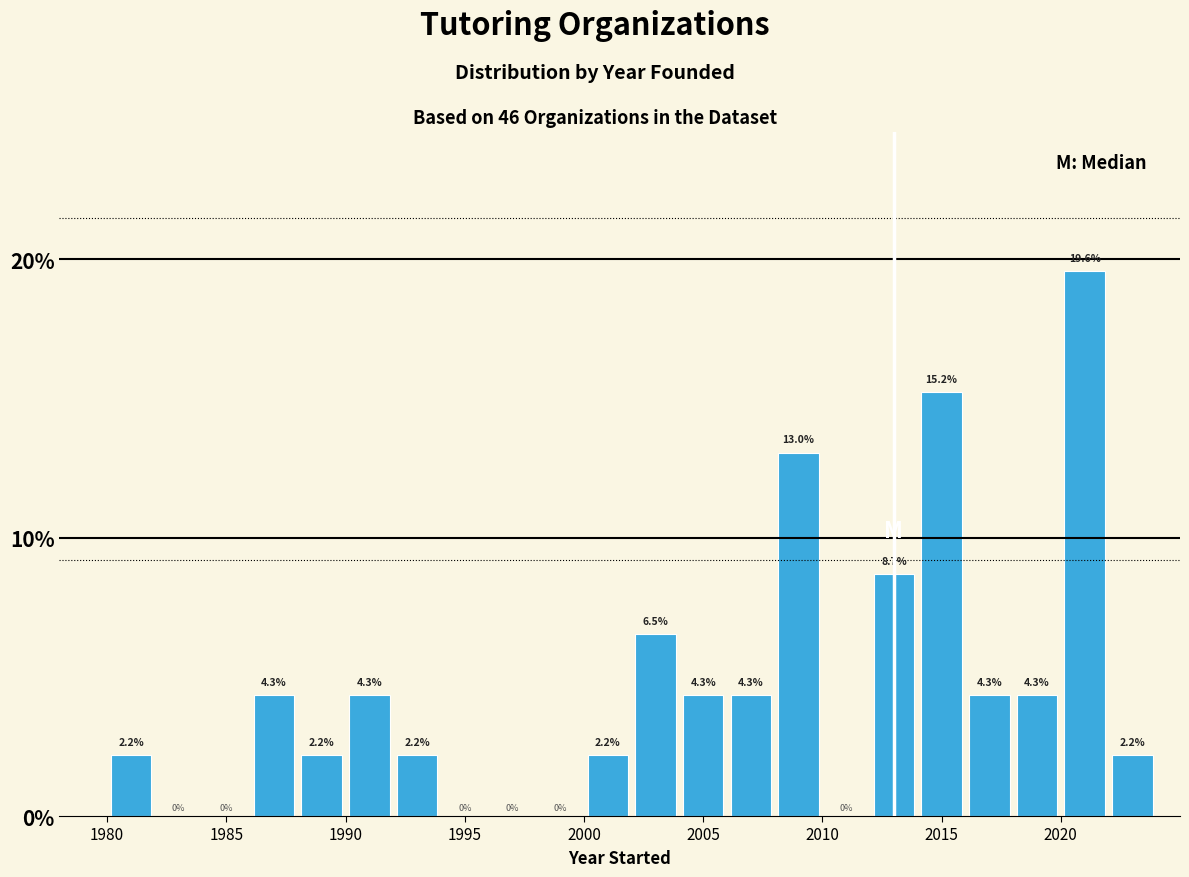

What is the height of the bar covering 2016 to 2018 on the x-axis?

4.3